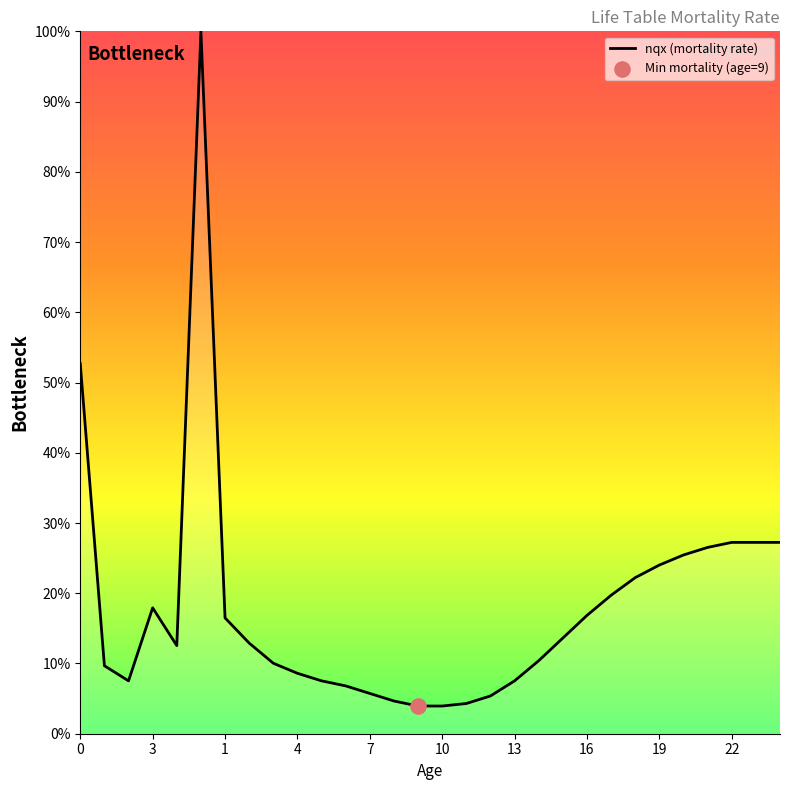

What is the minimum value shown in the chart?

3.9